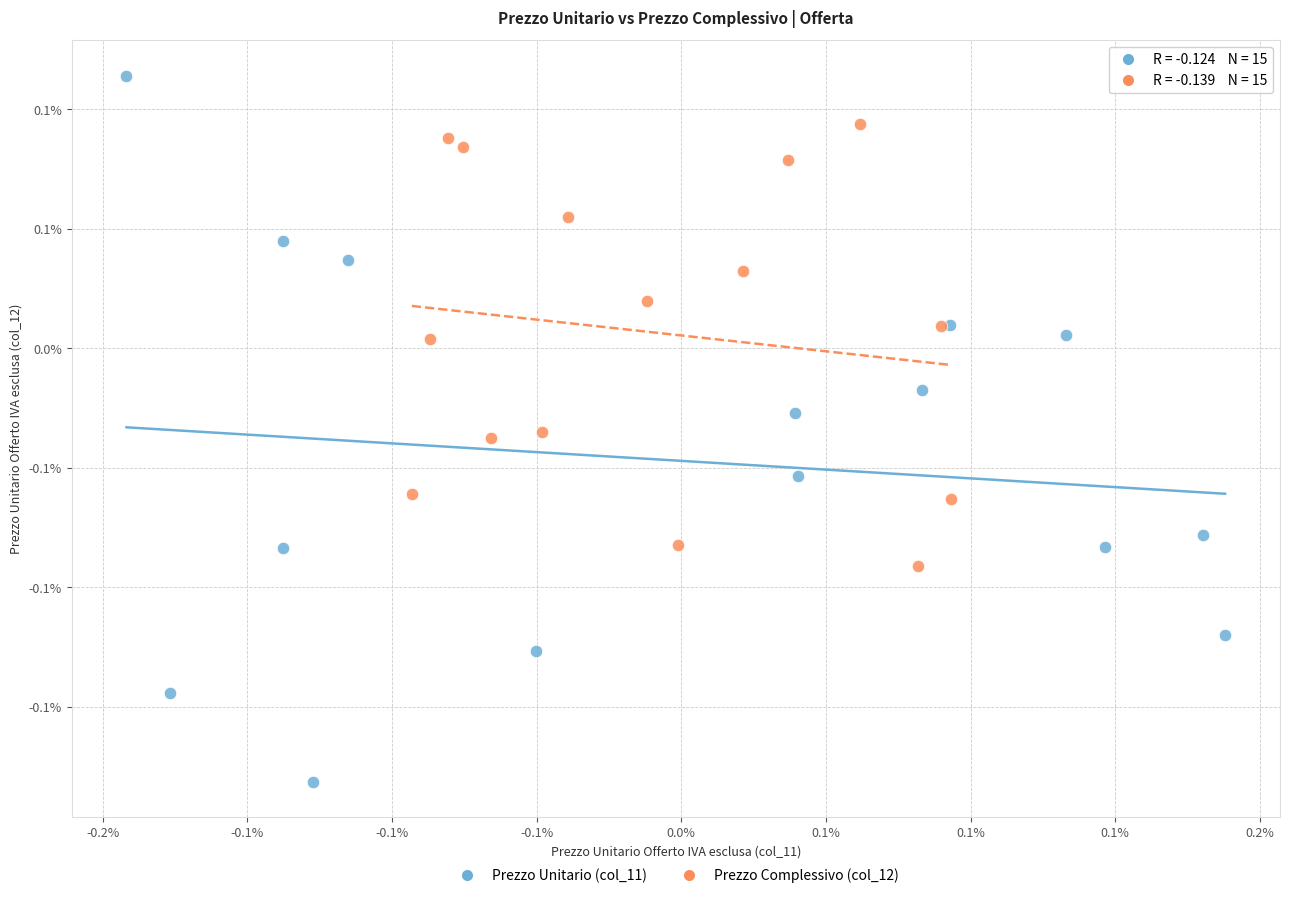

Which series reaches the maximum Y coordinate?

Prezzo Unitario (col_11)